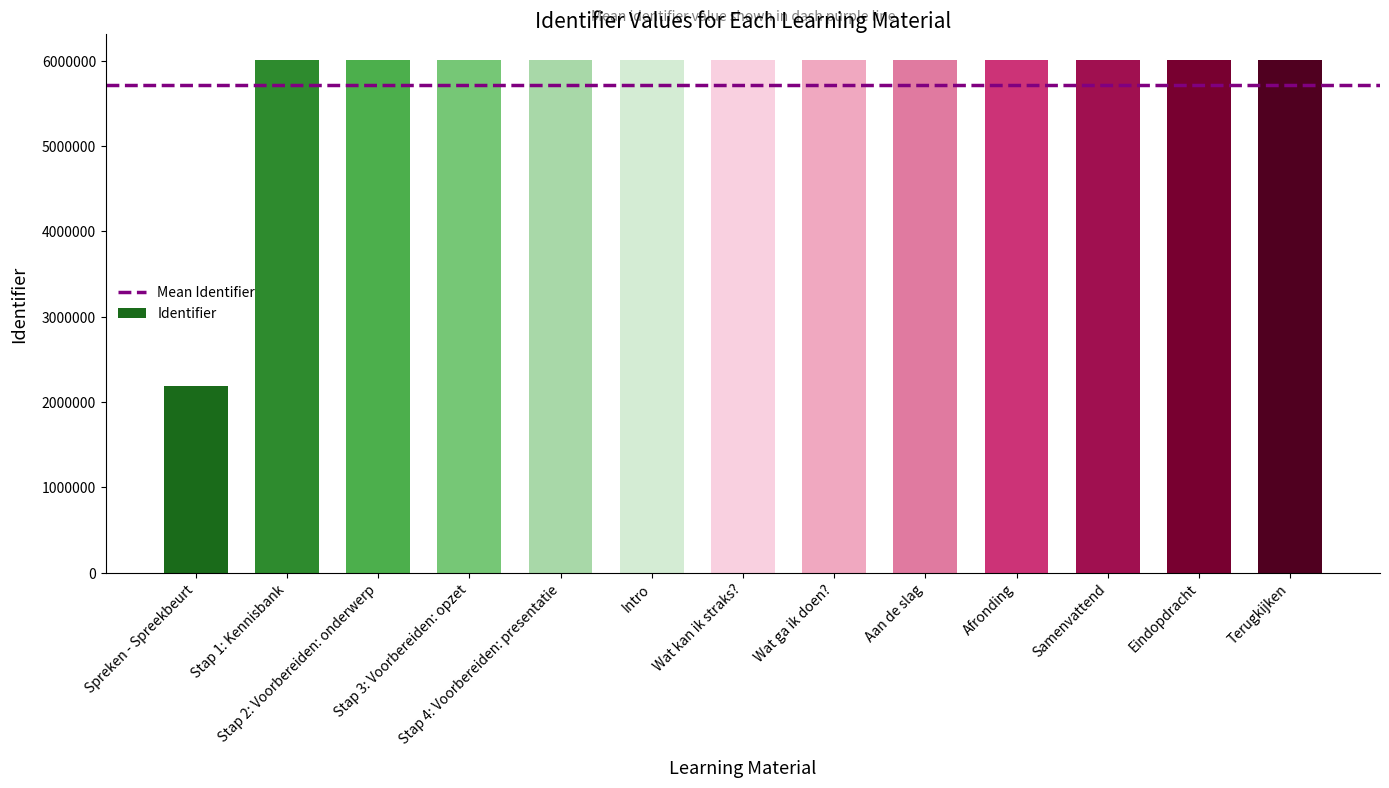

Read the value at Eindopdracht.

6009636